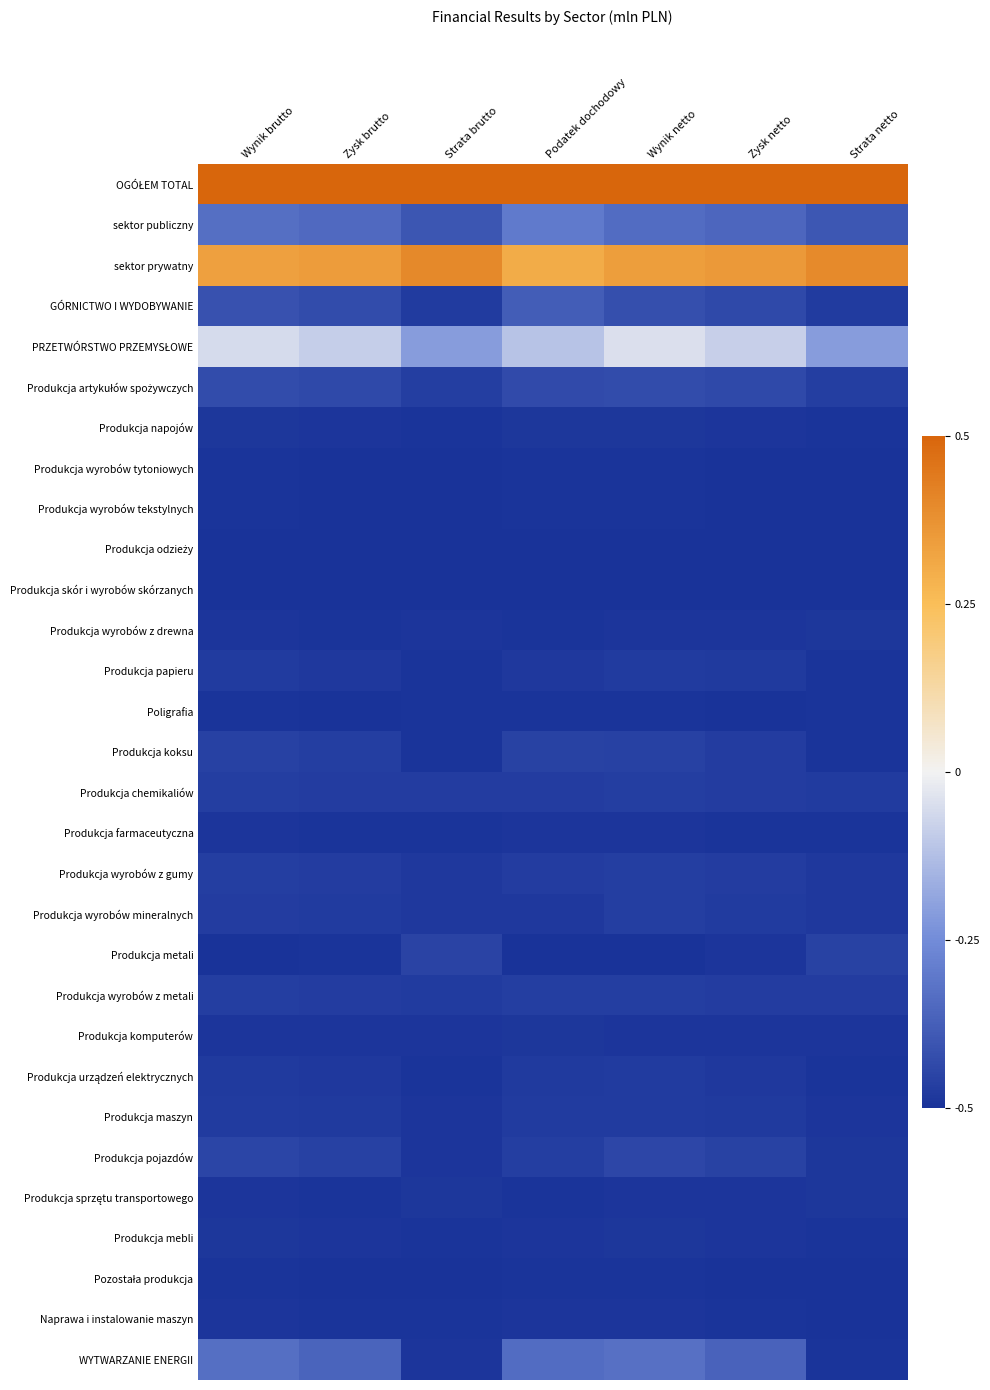

At which category does the chart reach its minimum across all series?

Strata brutto